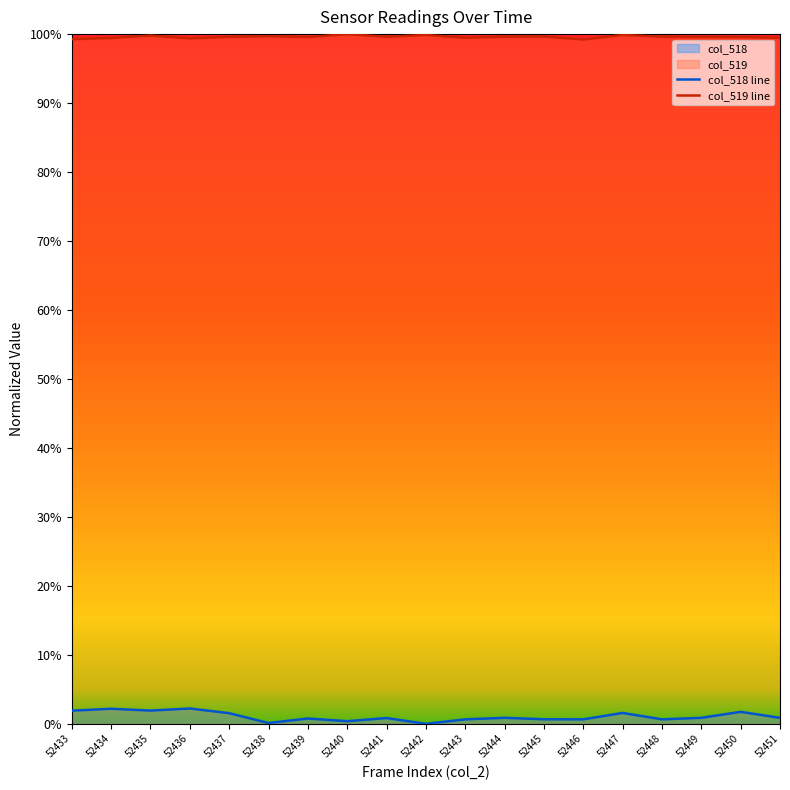

True or false: col_518 and col_519 intersect in this chart.

False